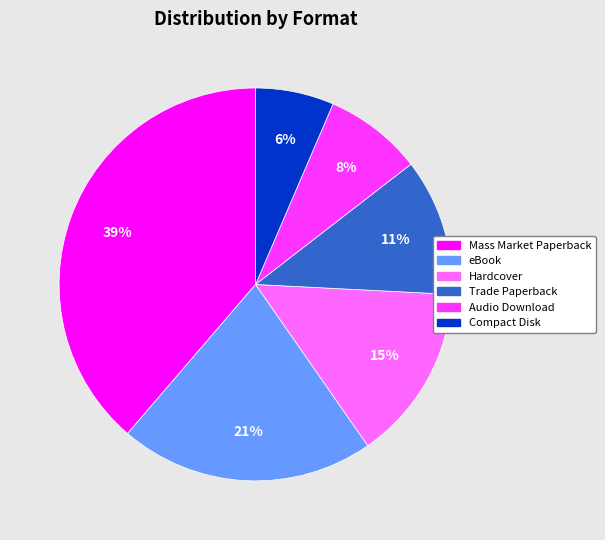

The Trade Paperback slice represents 1% of the pie. True or false?

False